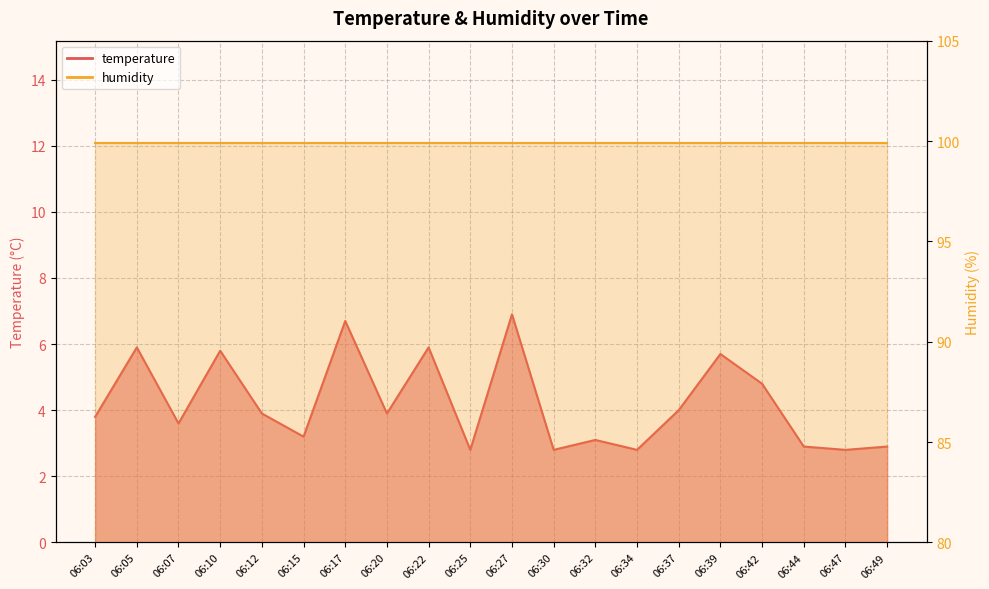

What is the sum of all values?

84.2